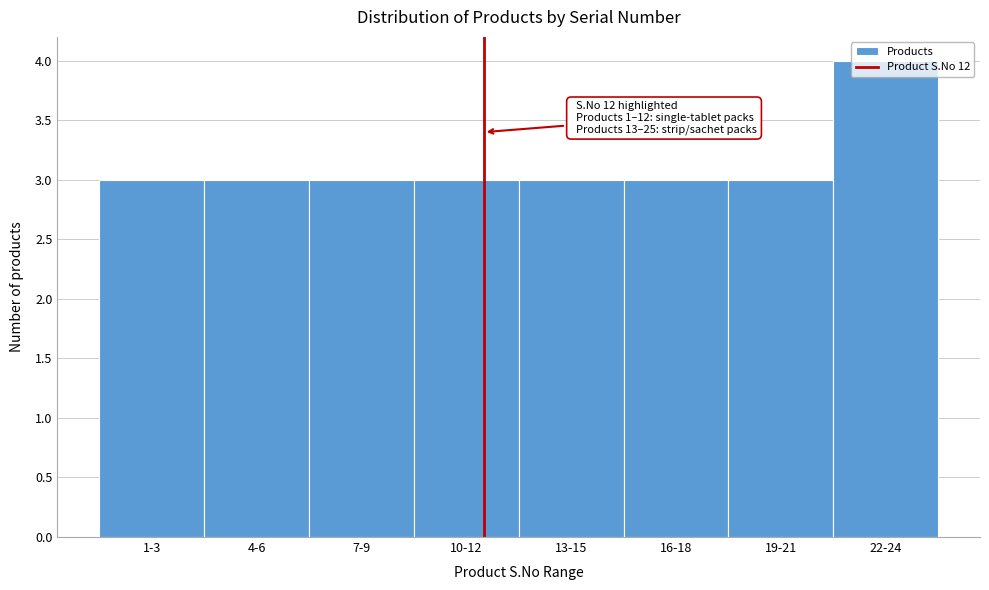

What is the average value?

3